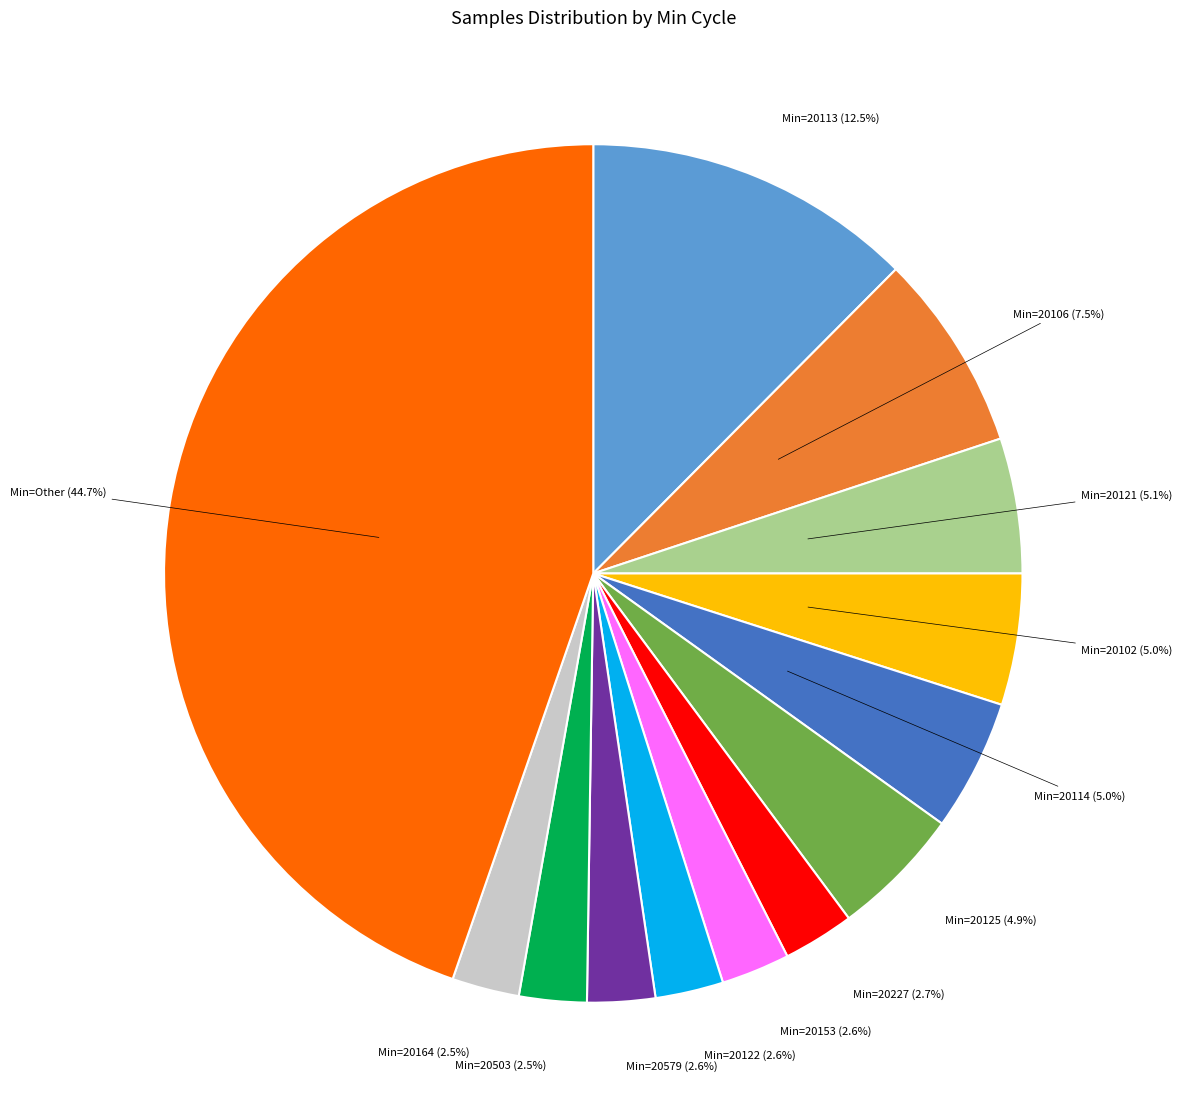

What is the largest slice in the pie chart?

Min=Other (44.7%)